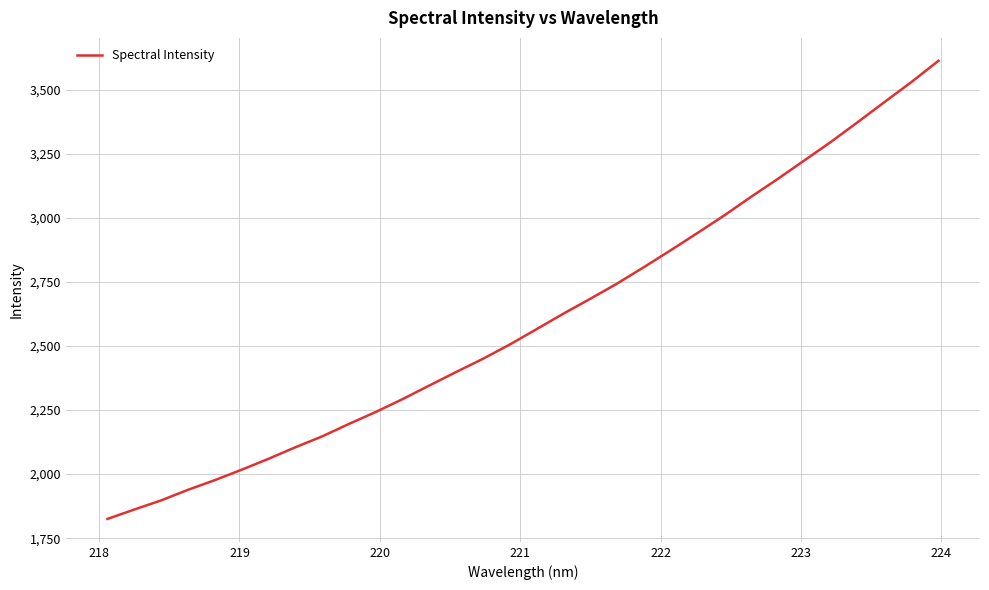

What is the difference between the maximum and minimum values?

1787.2